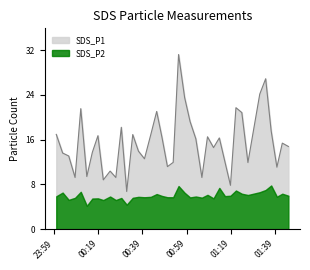

Between 2022/10/03 00:50:19 and 2022/10/03 01:23:57, which is larger?

2022/10/03 01:23:57